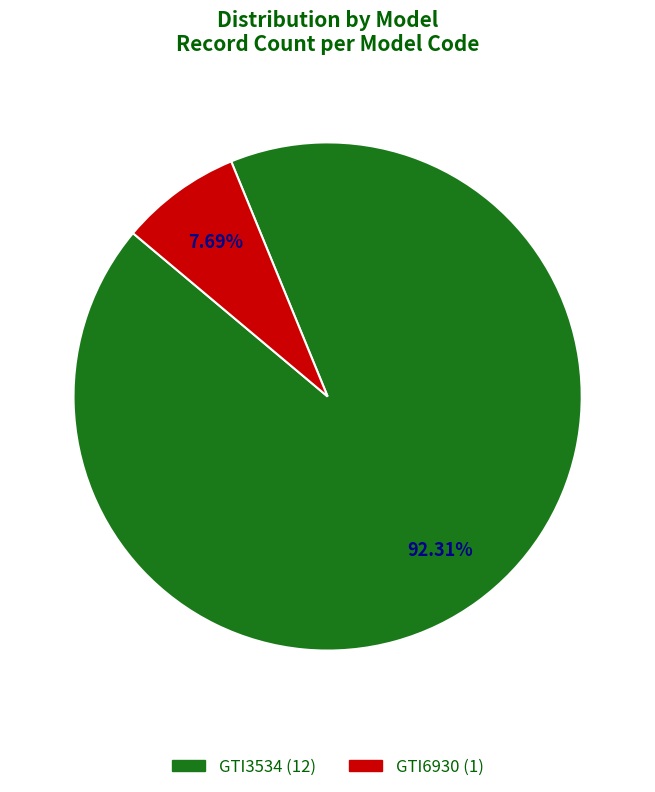

Rank the categories by value from highest to lowest.

GTI3534, GTI6930